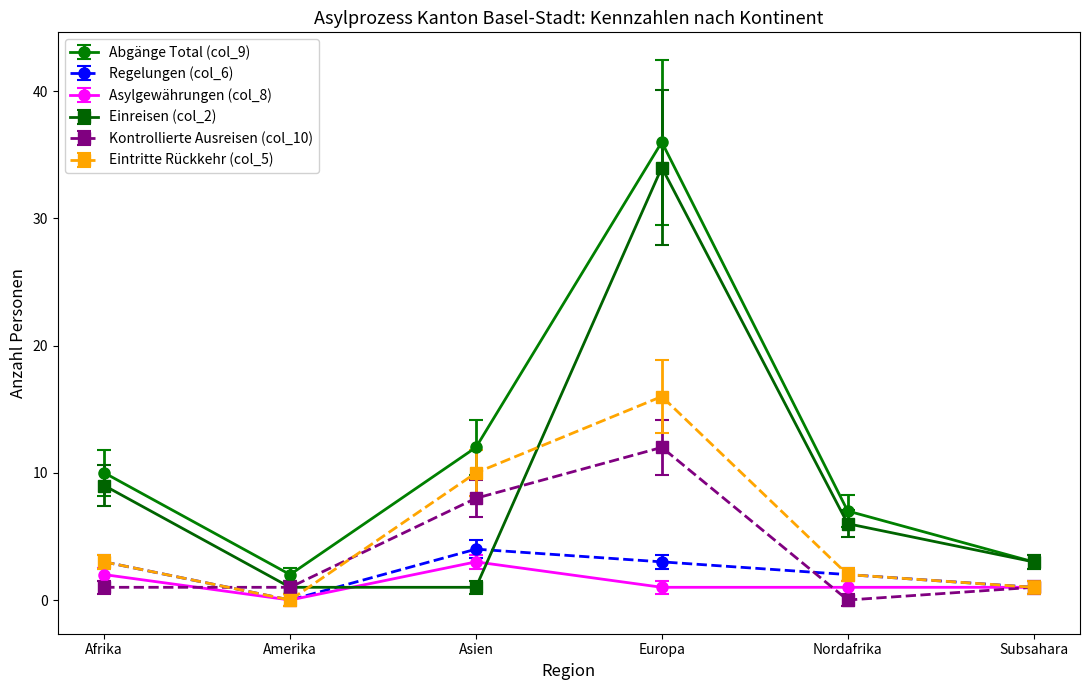

Is the value of Einreisen (col_2) at Amerika greater than the value of Asylgewährungen (col_8) at Asien?

No